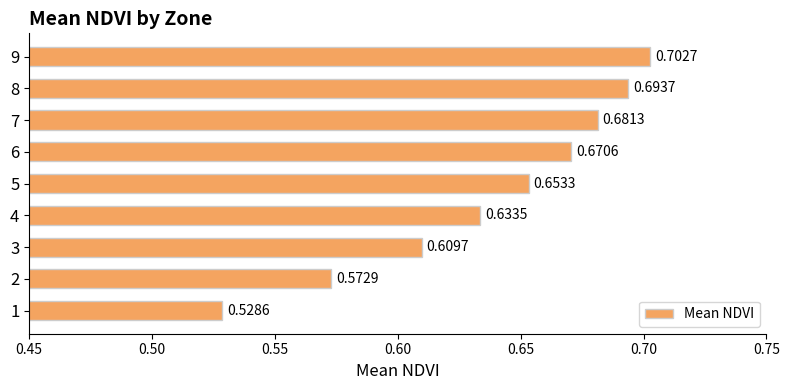

Rank the categories by value from highest to lowest.

9, 8, 7, 6, 5, 4, 3, 2, 1